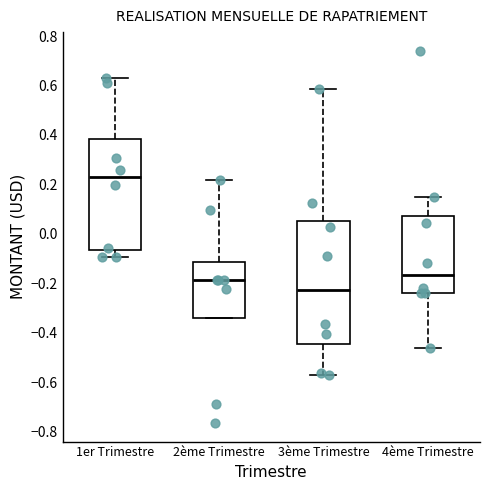

Which box has the lowest median line?

3ème Trimestre